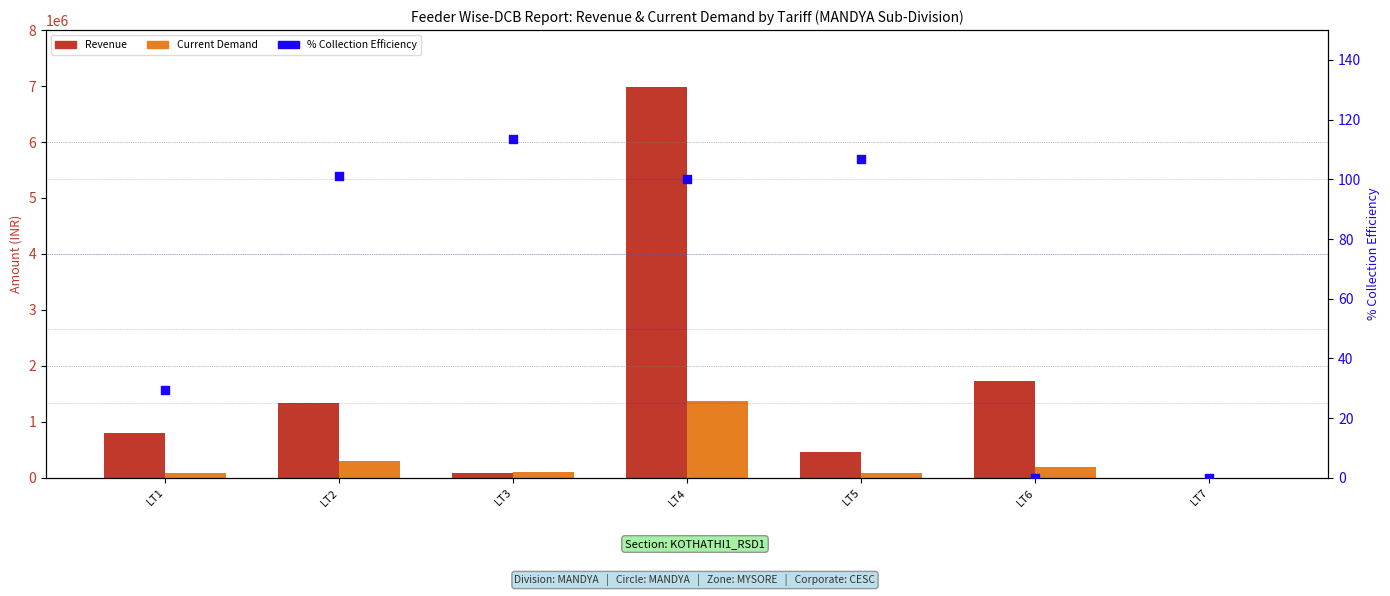

What is the total value across all series at LT5?

543337.2